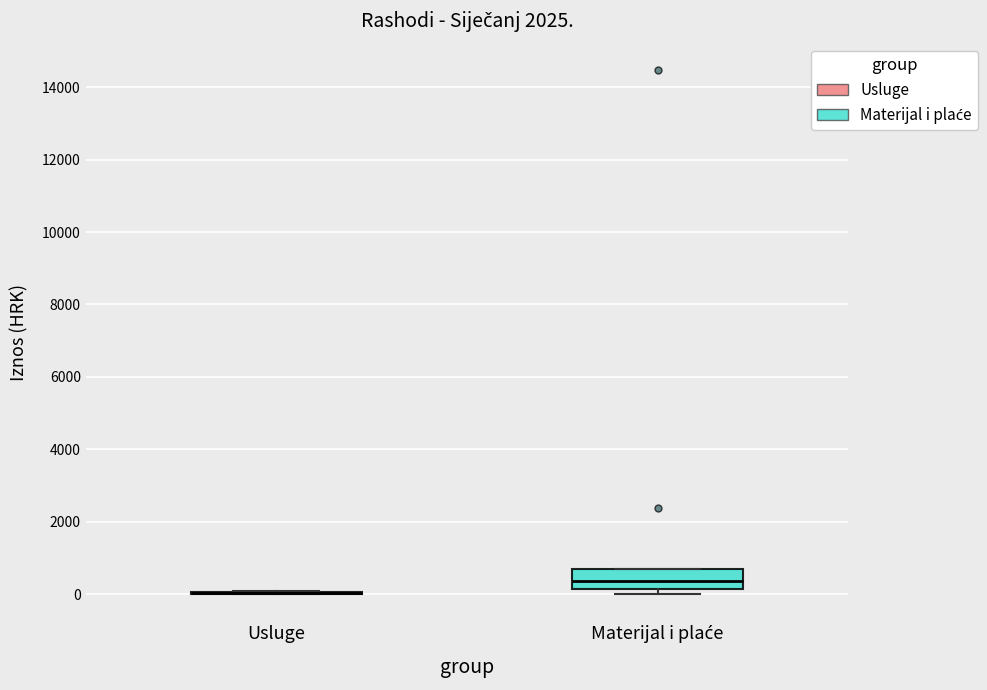

Reading left to right, read every box against the y-axis: the position of its median line, the range the box covers, and the ends of its whiskers. The values are not printed on the chart, so give them approximately, as read against the axis.

Usluge: box collapsed to a line at 0, whiskers 0 to 0
Materijal i plaće: median 400, box 200 to 800, whiskers 0 to 800